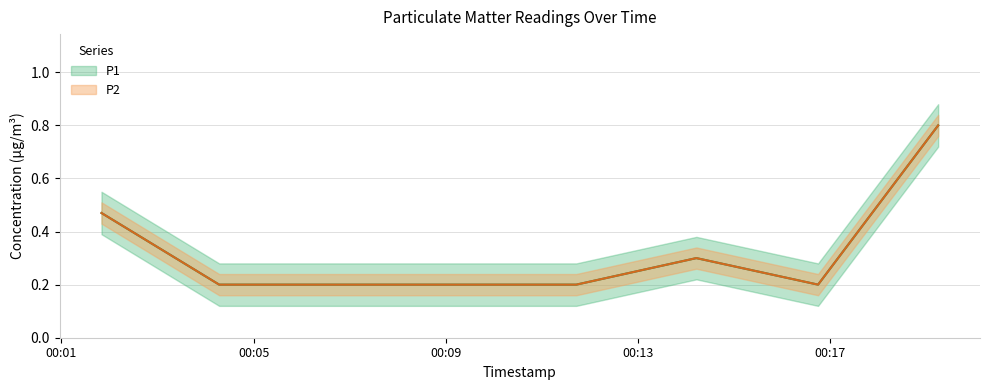

What value does the P1 series have at 2023-07-02T00:09:13?

0.2